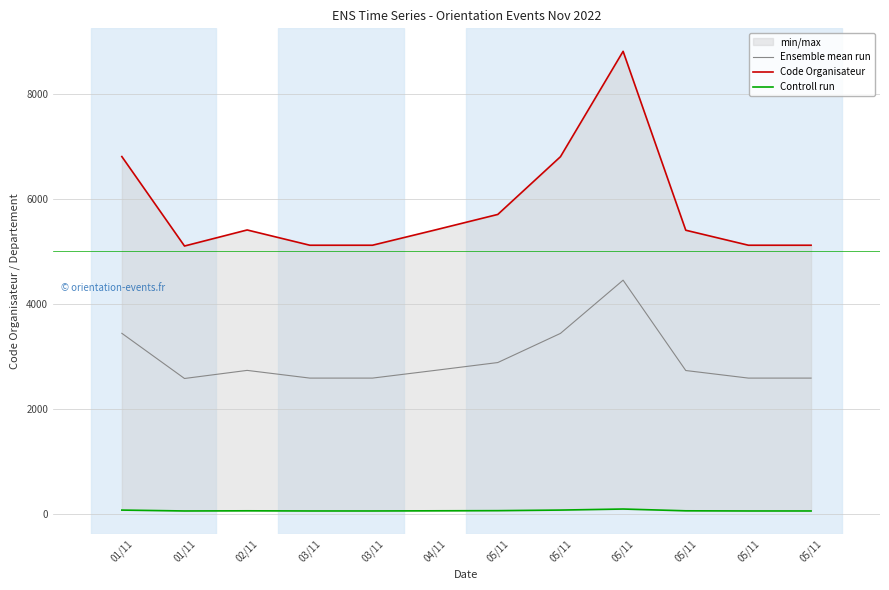

True or false: Code Organisateur and Controll run cross at least once.

False